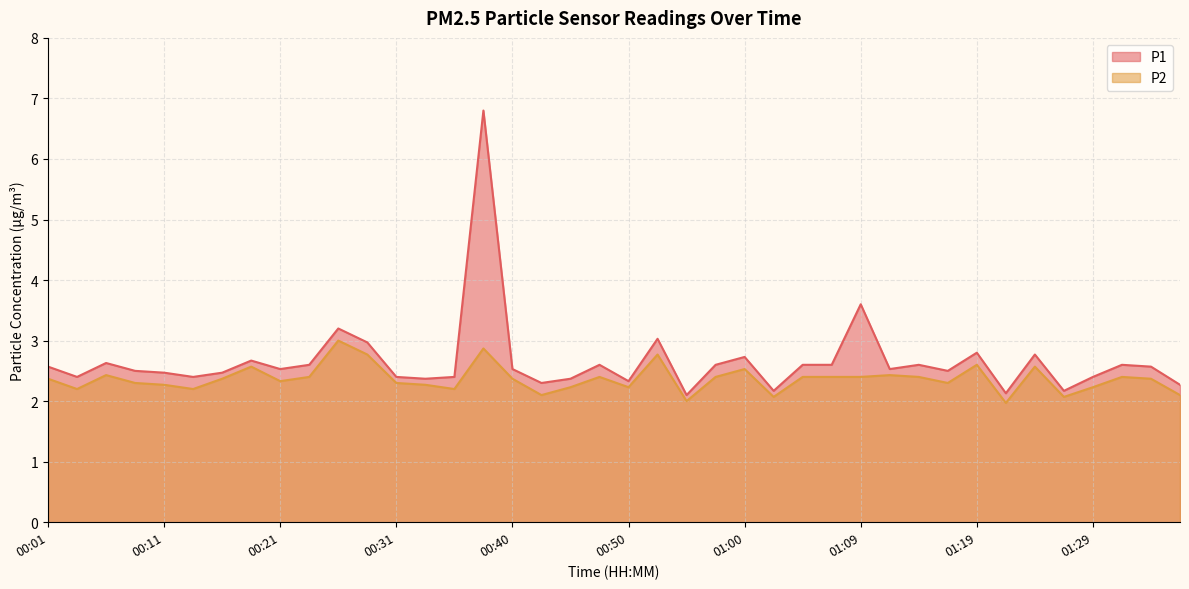

Between 01:31 and 00:09, which is larger?

01:31